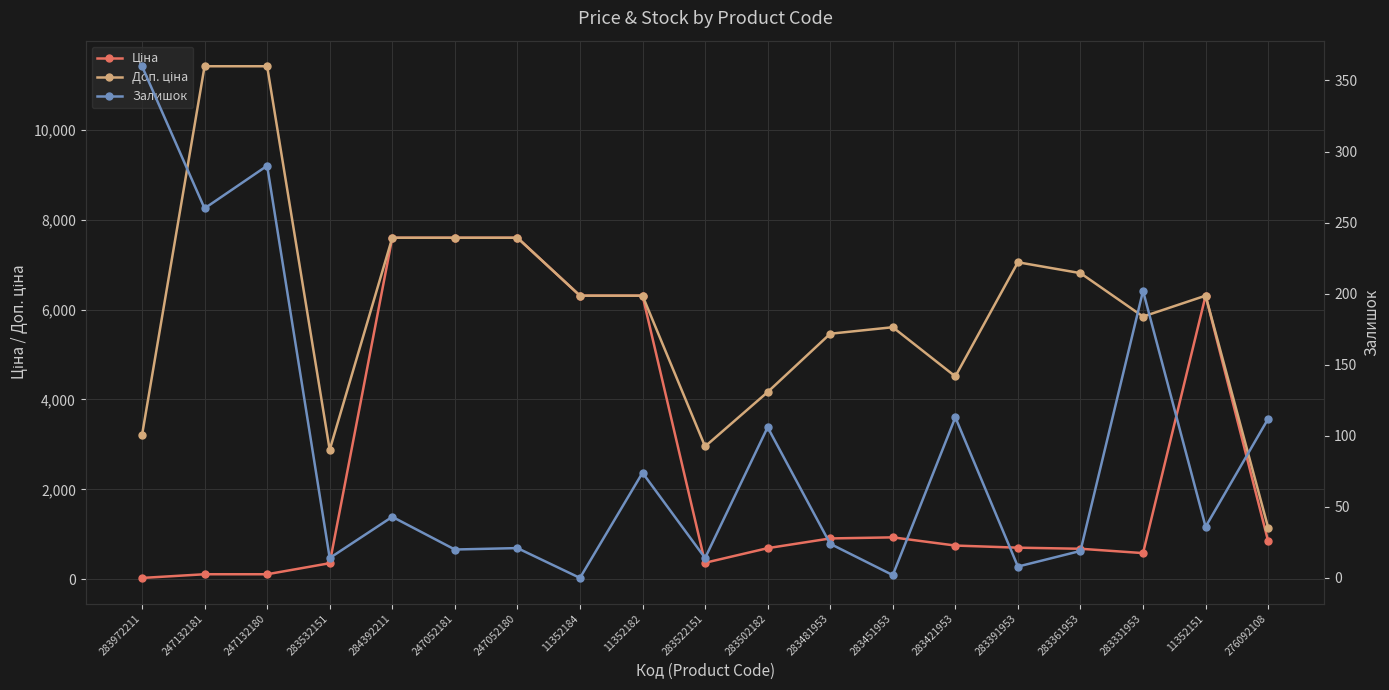

The Ціна series shows 544.8 at 276092108. True or false?

False